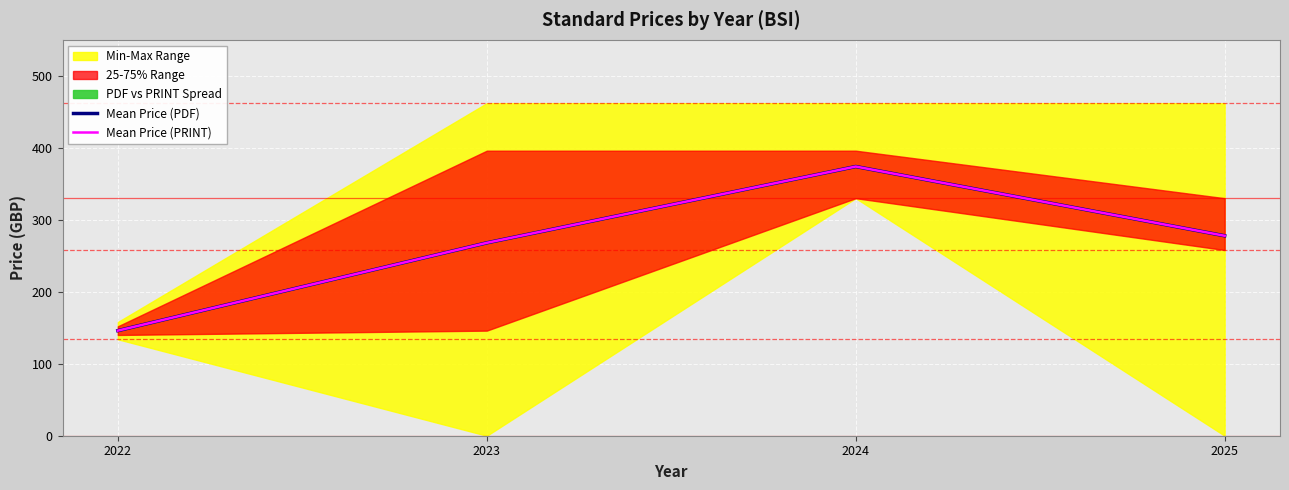

At how many categories does at least one series exceed 165?

3